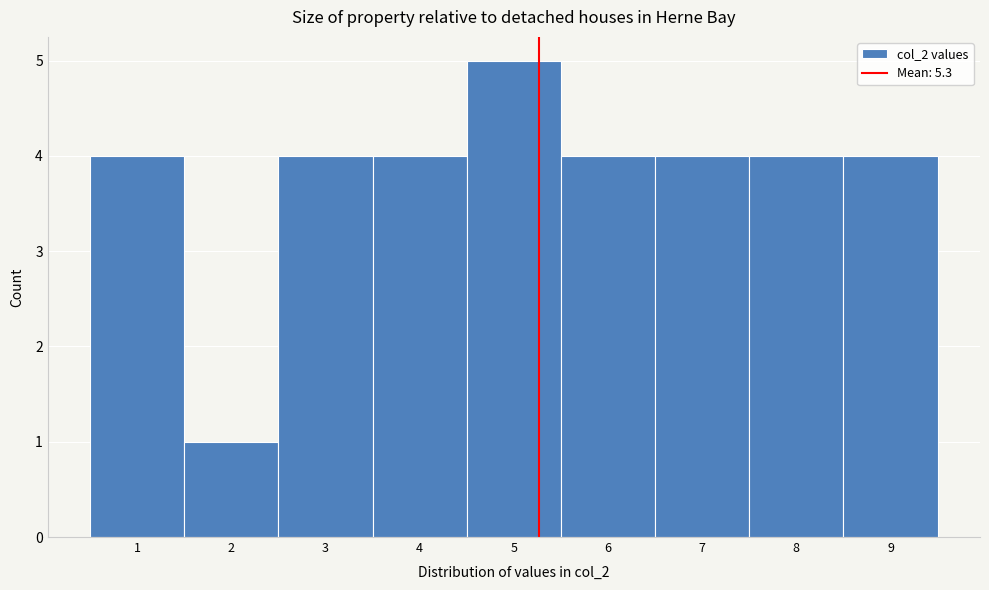

How tall is the bar that spans 4.5 to 5.5 on the x-axis? The values are not printed on the chart, so give them approximately, as read against the axis.

5